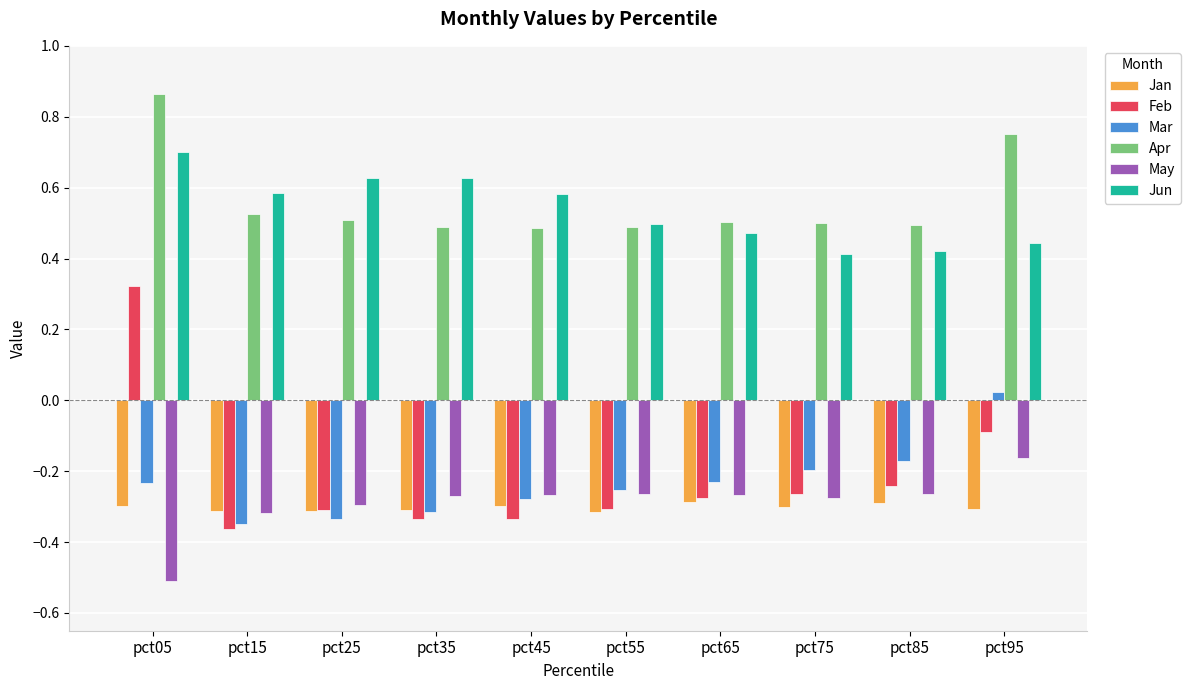

List the series in order of their peak value, highest first.

Apr, Jun, Feb, Mar, May, Jan